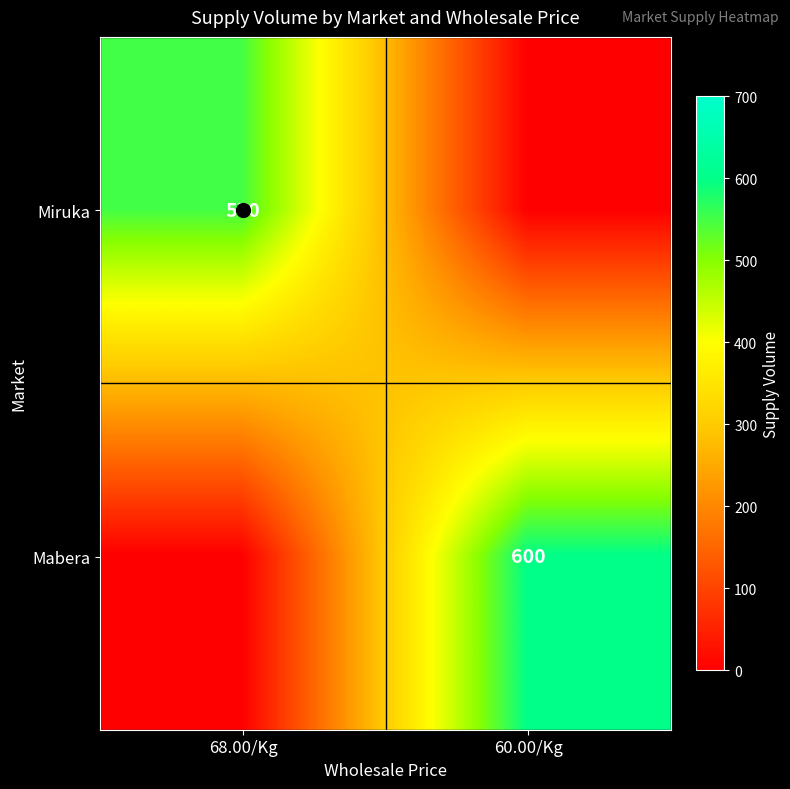

How many series are shown in this chart?

2